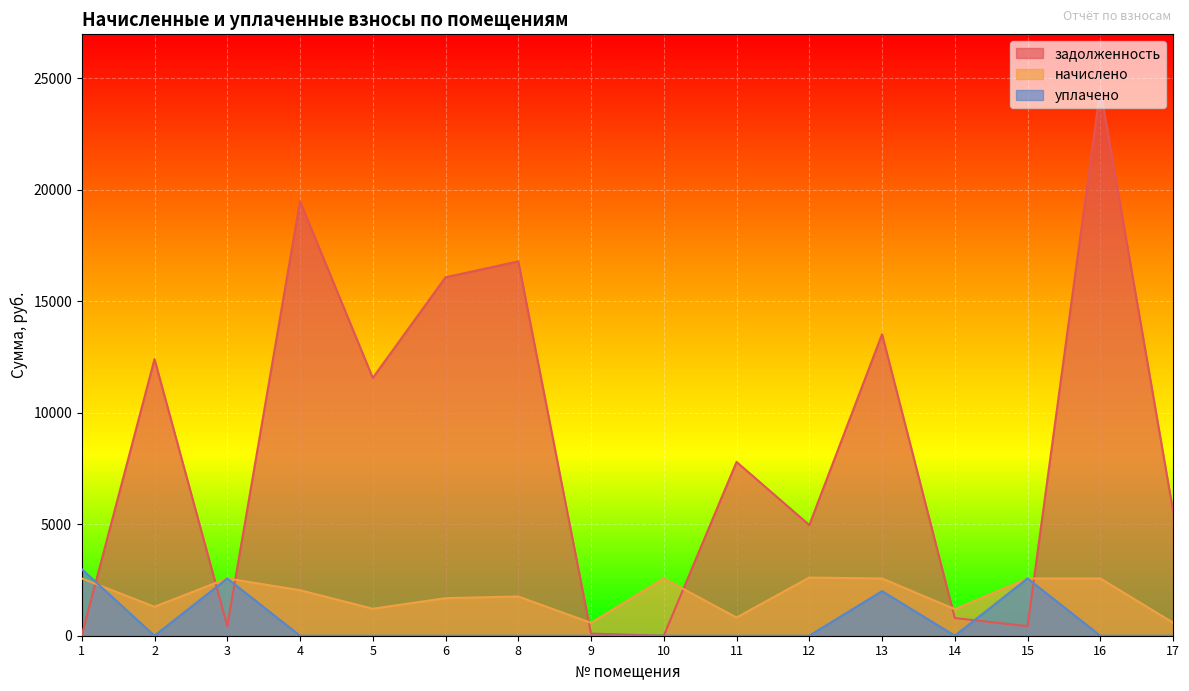

How many interior local valleys does the начислено series have?

5